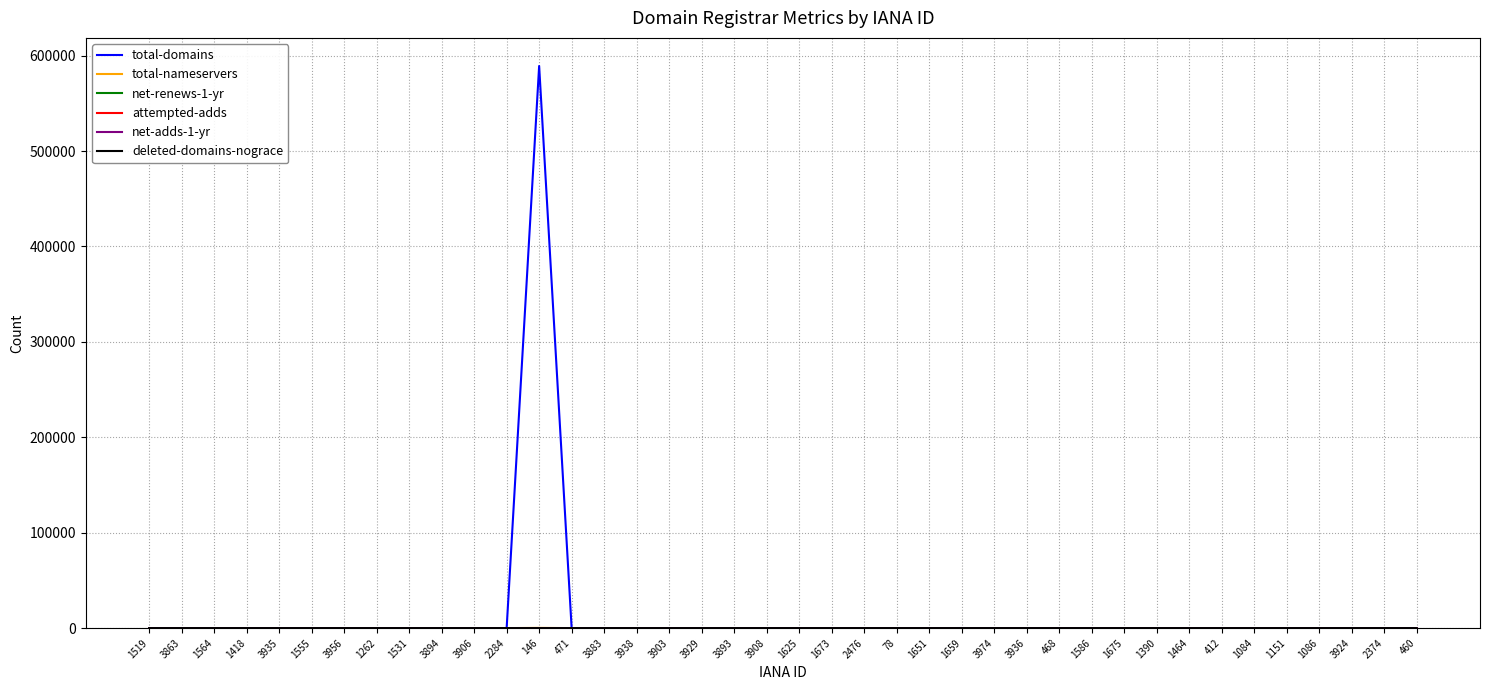

At which category is the sum across all series the highest?

146